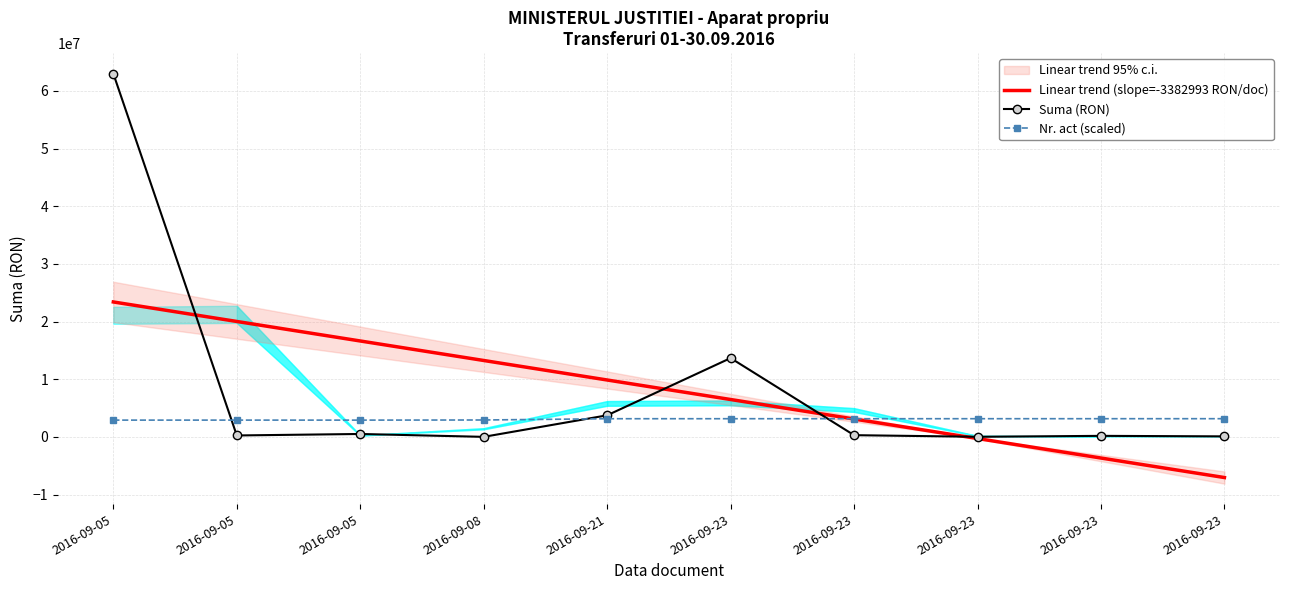

Reading left to right, extract all data points from this chart.

Linear trend (slope=-3382993 RON/doc): 2016-09-05=23391410.1	2016-09-05=20008417.2	2016-09-05=16625424.2	2016-09-08=13242431.2	2016-09-21=9859438.3	2016-09-23=6476445.3	2016-09-23=3093452.4	2016-09-23=-289540.6	2016-09-23=-3672533.6	2016-09-23=-7055526.5
Suma (RON): 2016-09-05=62981500.0	2016-09-05=241152.0	2016-09-05=500000.0	2016-09-08=531.0	2016-09-21=3735800.0	2016-09-23=13659100.0	2016-09-23=291912.0	2016-09-23=12065.0	2016-09-23=173132.0	2016-09-23=84226.0
Nr. act (scaled): 2016-09-05=2902805.4	2016-09-05=2903901.1	2016-09-05=2901709.7	2016-09-08=2924719.6	2016-09-21=3143861.9	2016-09-23=3146053.4	2016-09-23=3144957.7	2016-09-23=3147149.1	2016-09-23=3148244.8	2016-09-23=3149340.5